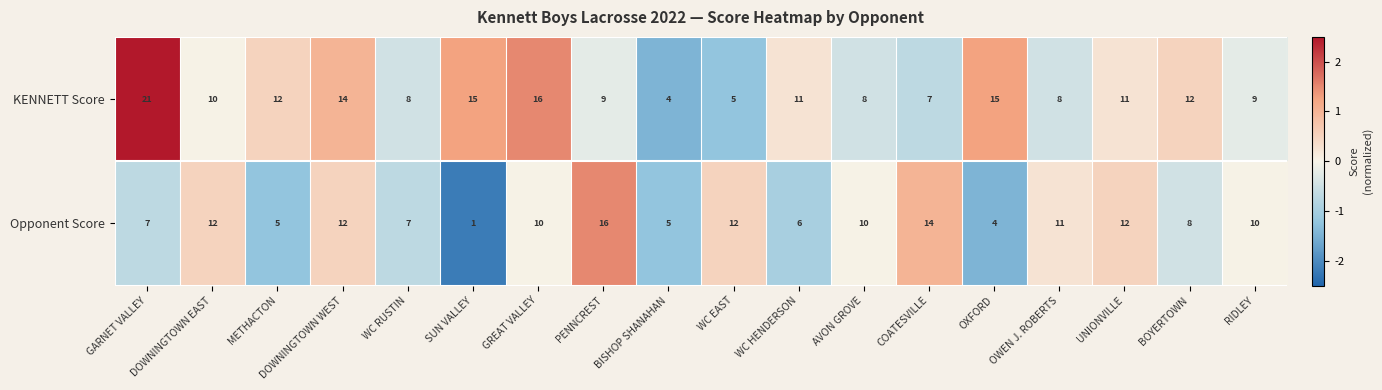

Count the number of data series in this chart.

2